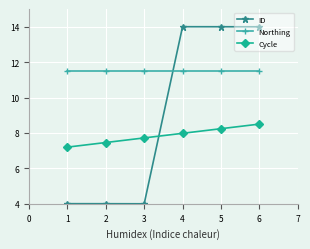

Rank the series by their maximum value, from lowest to highest.

Cycle, Northing, ID